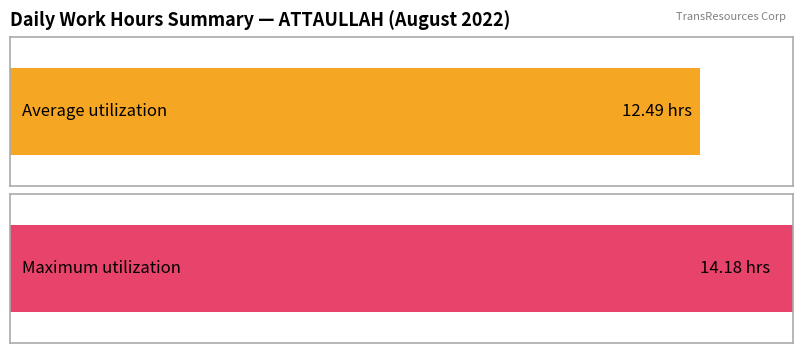

True or false: the data shows 18.6 at 13.

False